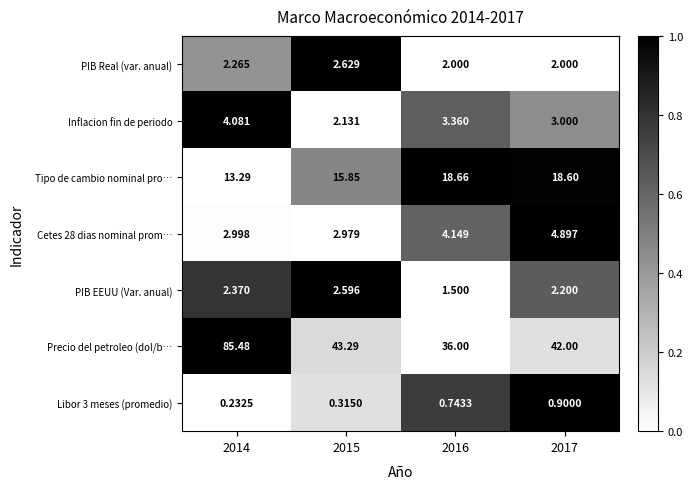

What is the maximum value shown in the chart?

85.5